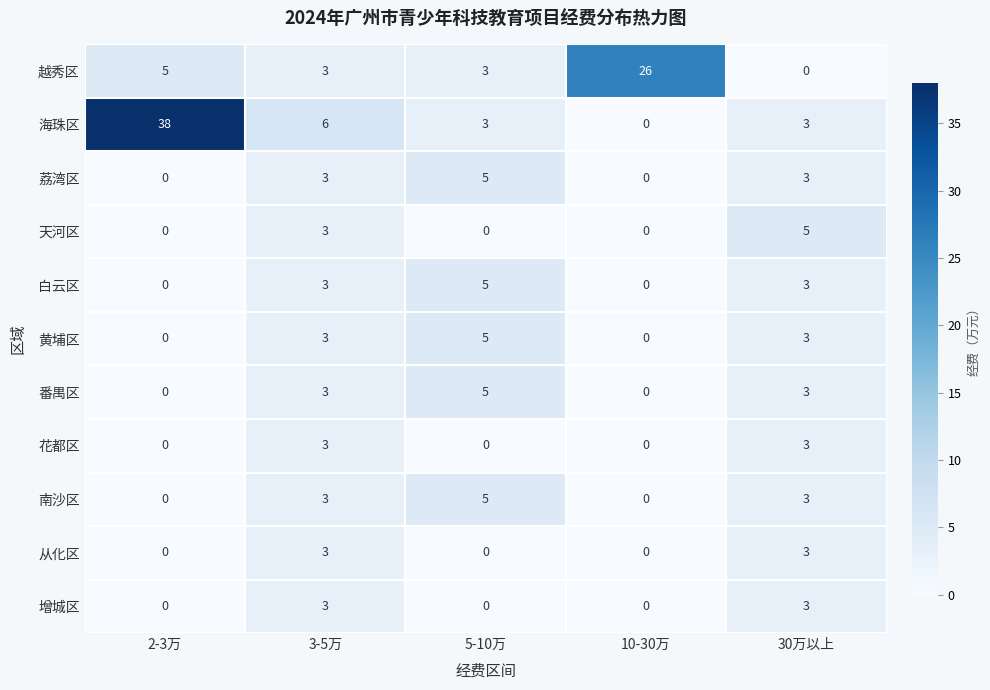

What is the difference between the second highest and second lowest values in the 海珠区 series?

3